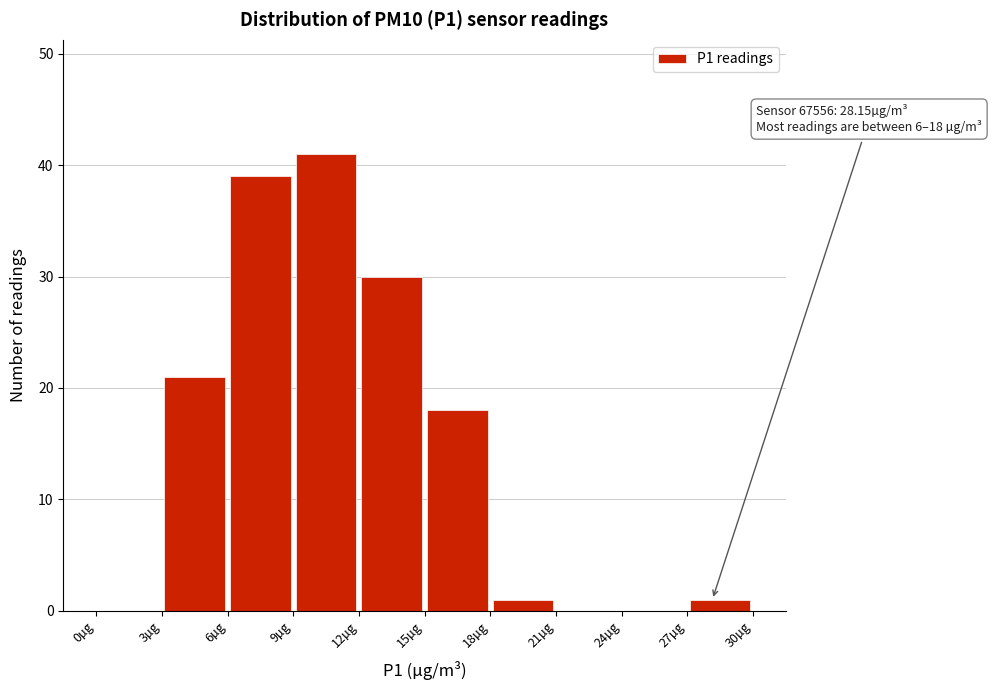

Which range on the x-axis has the tallest bar?

9 to 12